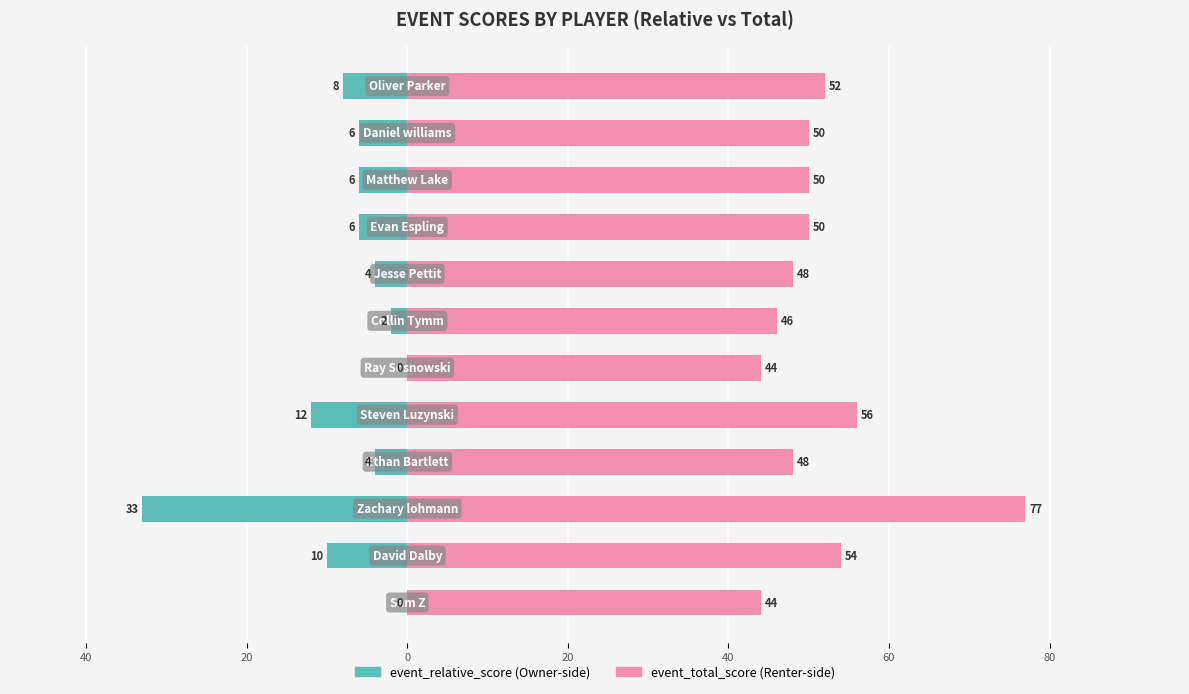

What are all the series names shown in the legend?

event_relative_score, event_total_score